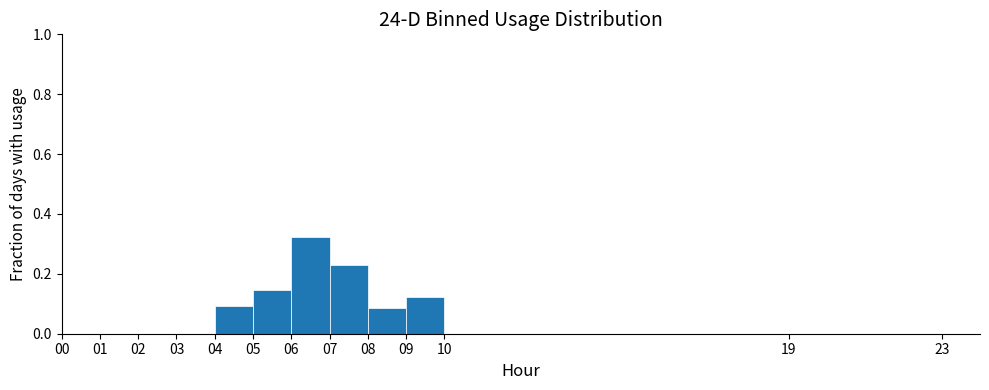

What is the height of the bar covering 5 to 6 on the x-axis? The values are not printed on the chart, so give them approximately, as read against the axis.

0.14